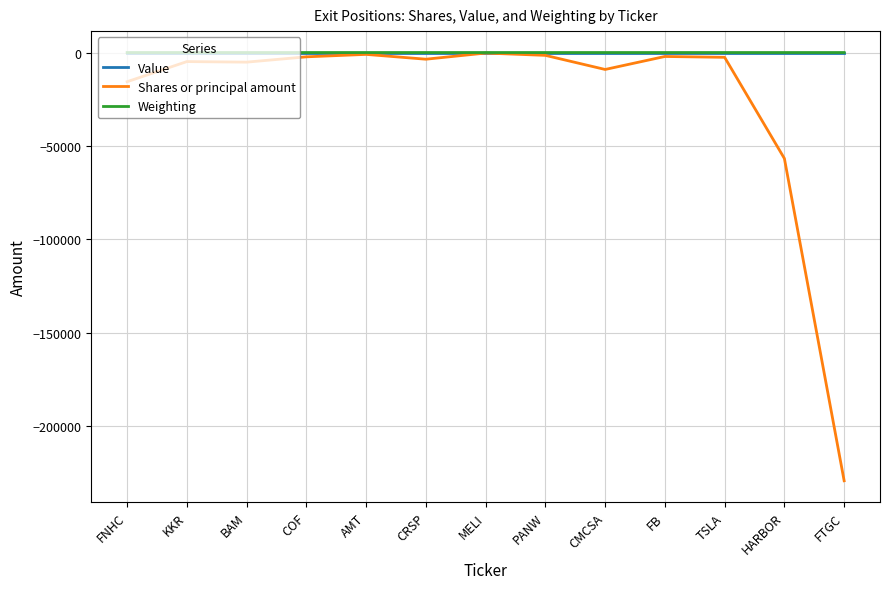

At which category does the chart reach its minimum across all series?

FTGC